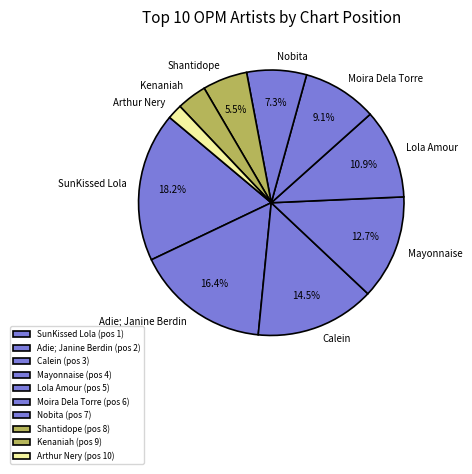

How much of the chart is everything except Moira Dela Torre?

90.9%